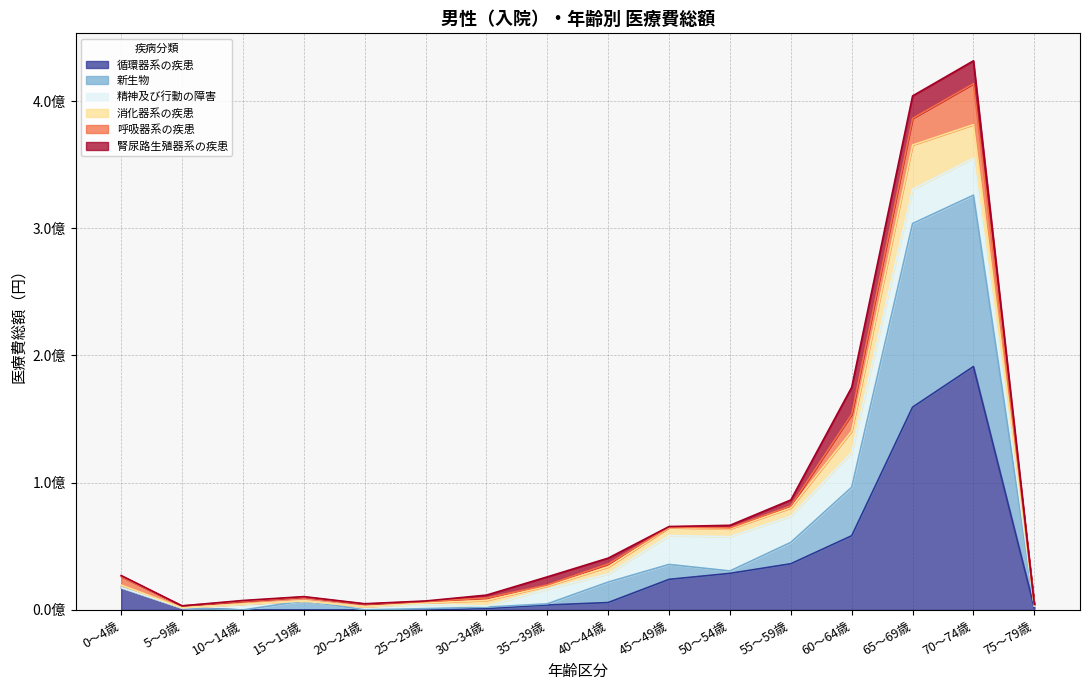

At which label is 新生物 closest to 187684195?

65～69歳